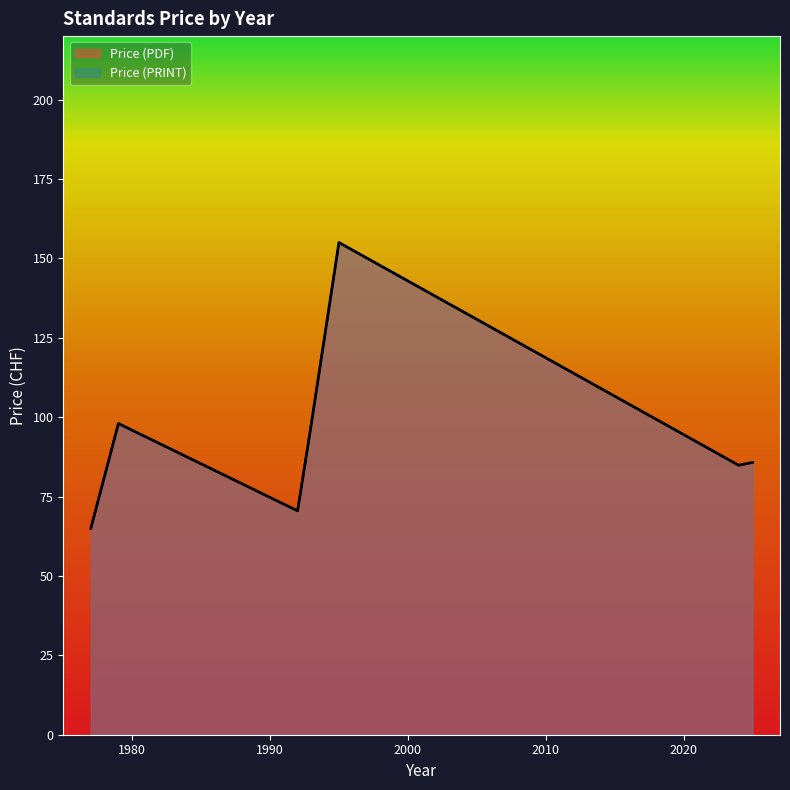

Does the chart display data point markers on the line(s)?

No